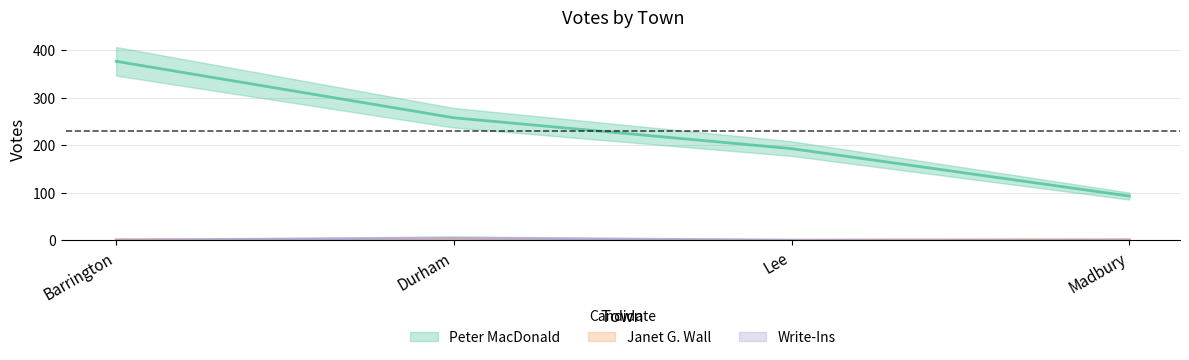

Count the Write-Ins values in the range 0 to 5.

4